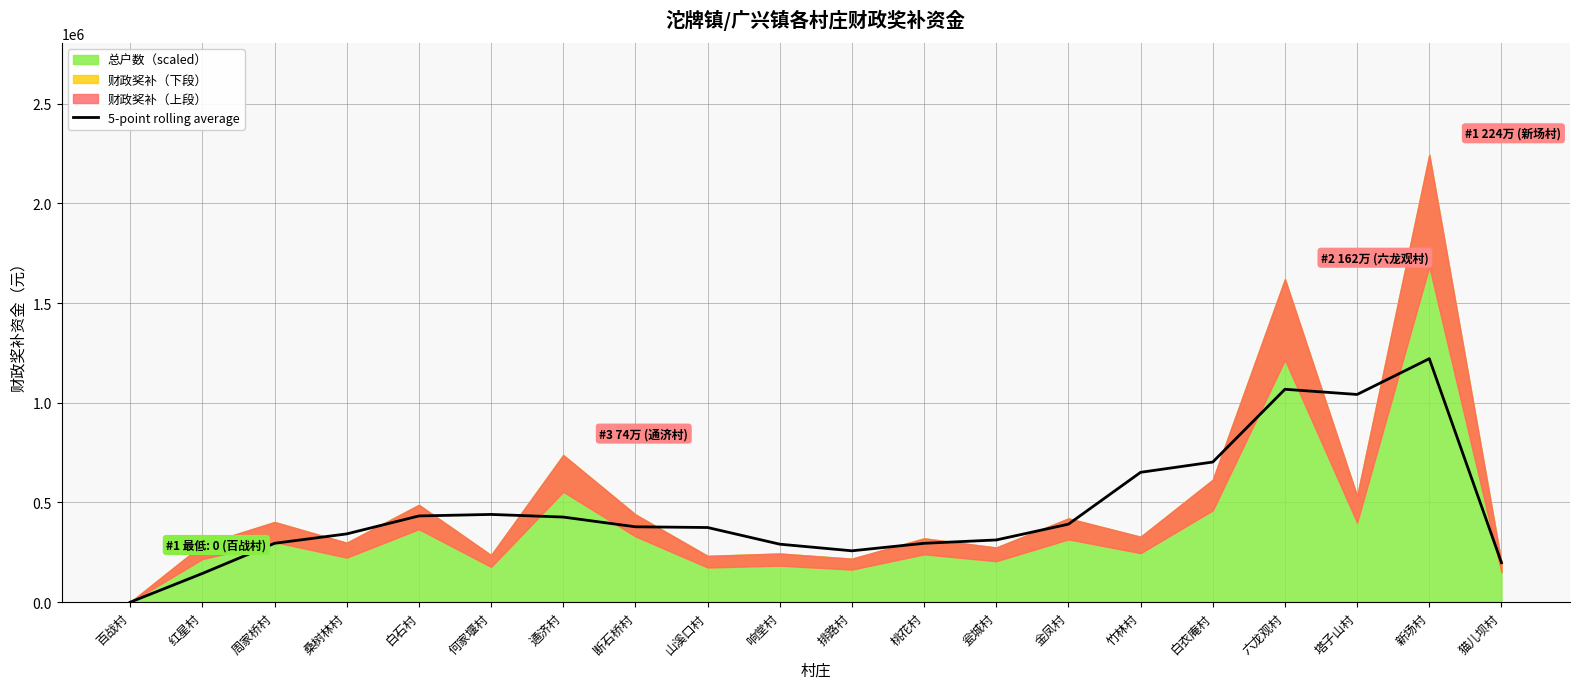

Reading left to right, extract all data points from this chart.

百战村=0	红星村=144000	周家桥村=295200	桑树林村=342400	白石村=432400	何家堰村=440000	通济村=426800	断石桥村=378000	山溪口村=374400	响堂村=290800	排路村=257600	桃花村=295200	瓮城村=312000	金凤村=391200	竹林村=651200	白衣庵村=702800	六龙观村=1067600	塔子山村=1041600	新场村=1221000	猫儿坝村=198000